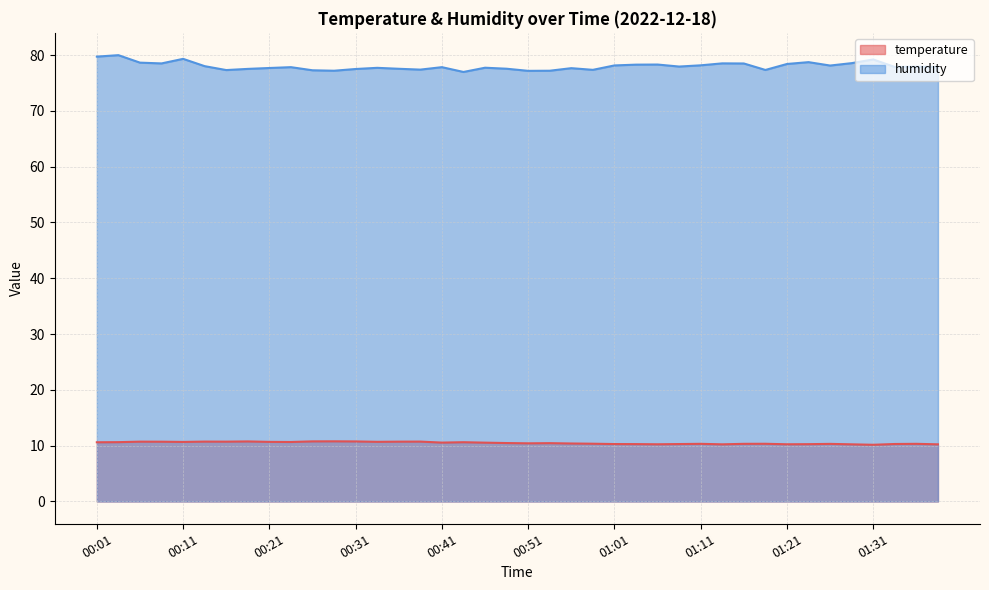

What is the sum of the humidity values at 00:41 and 01:11?

156.0